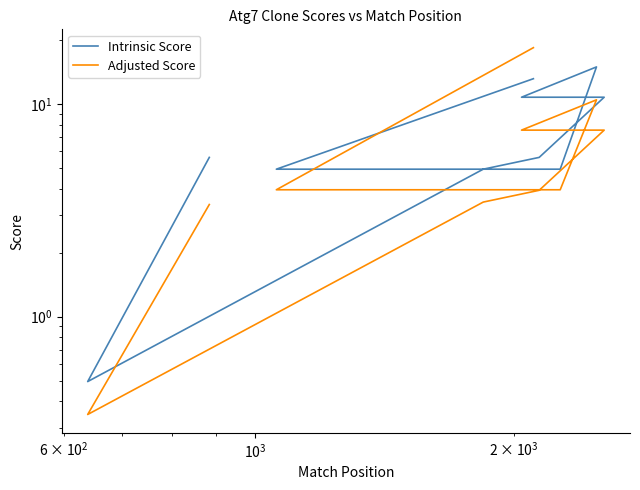

What is the value of the Intrinsic Score point at the 11th from the left?

5.6